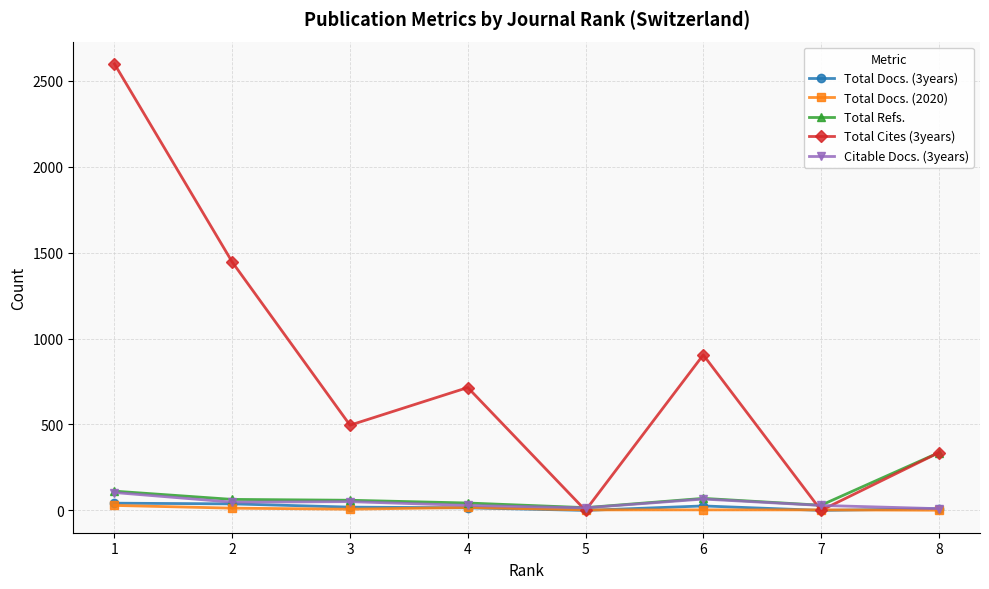

What is the difference between the highest and lowest values at 7?

30